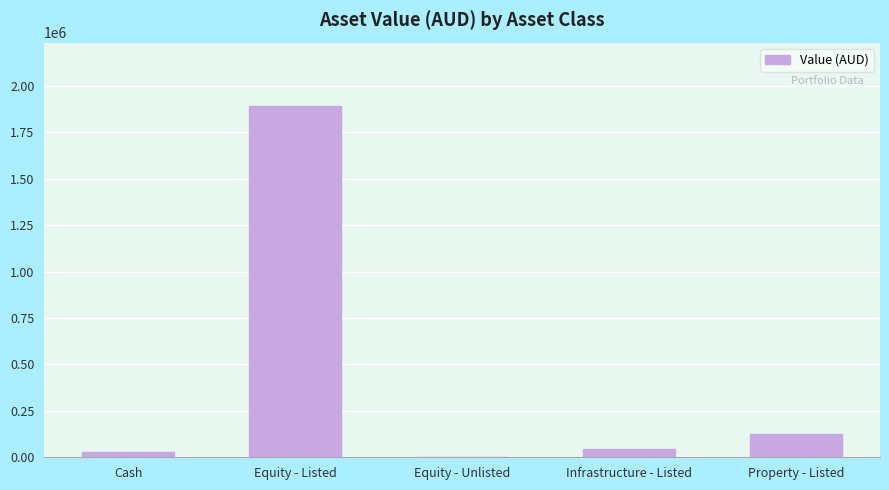

What is the difference between the values at Equity - Unlisted and Cash?

26149.8